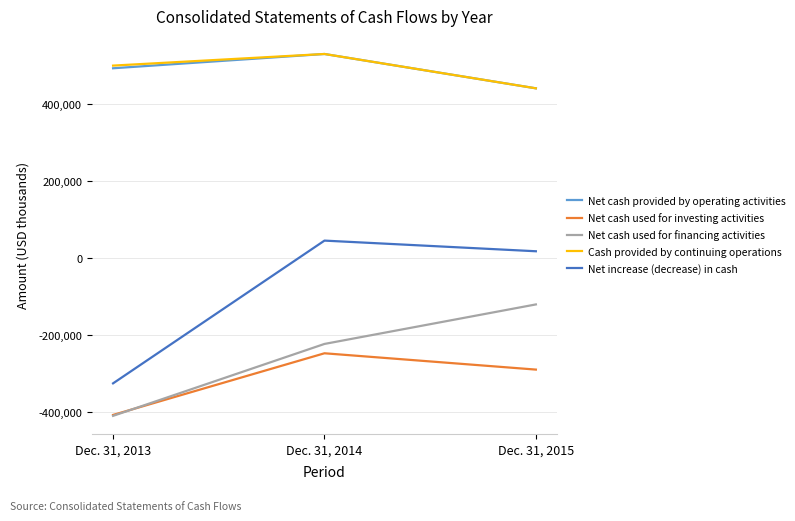

What are all the series names shown in the legend?

Net cash provided by operating activities, Net cash used for investing activities, Net cash used for financing activities, Cash provided by continuing operations, Net increase (decrease) in cash